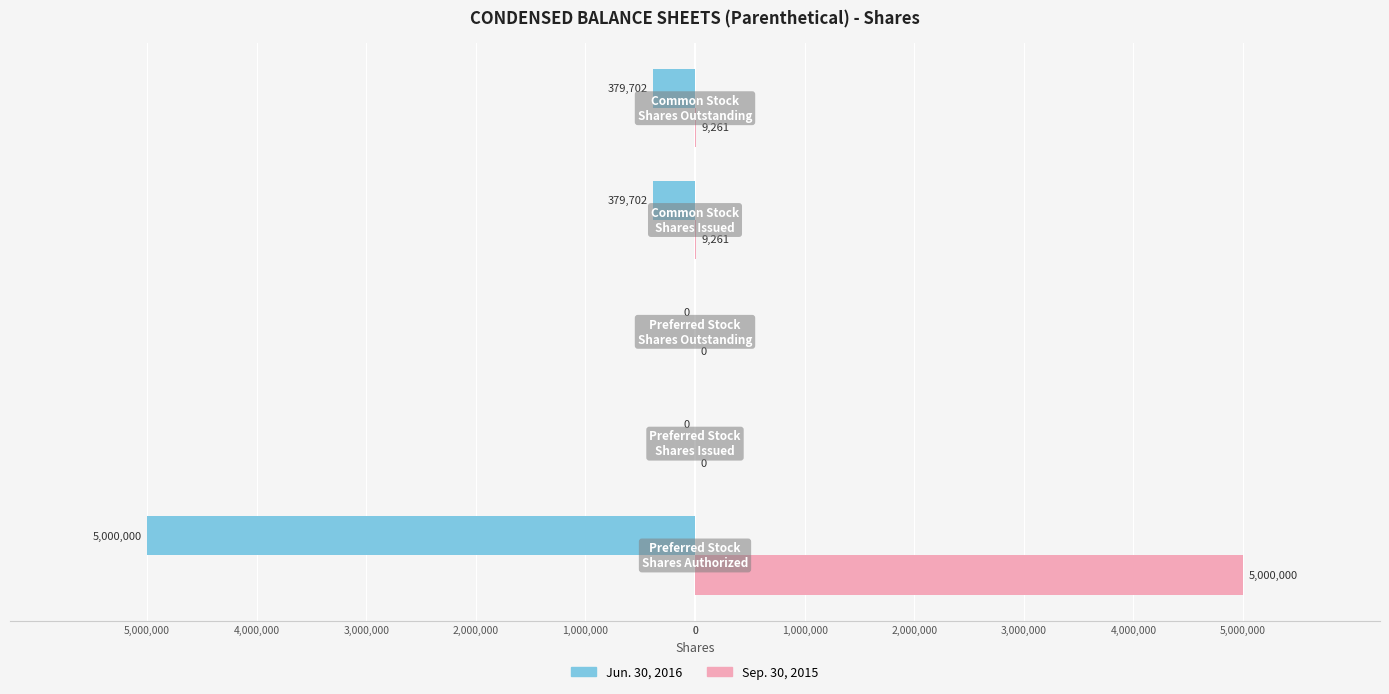

How many groups of bars are there?

5